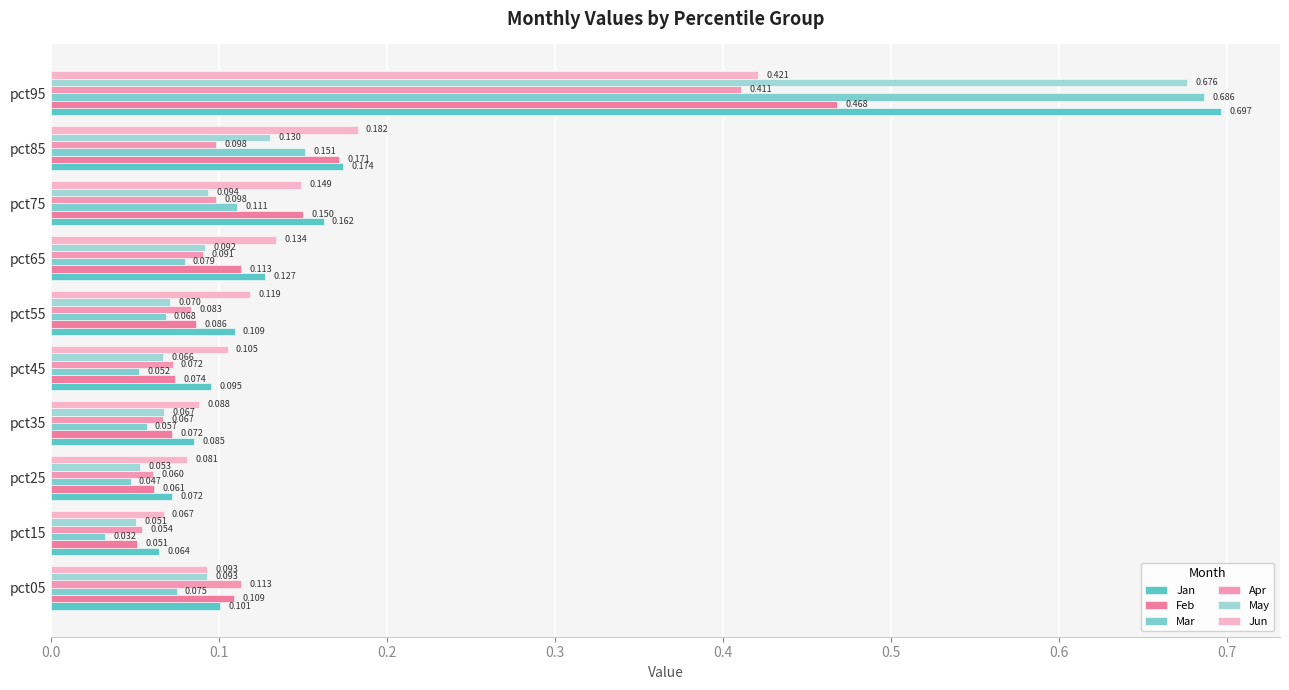

How many Jun values are between 0 and 1?

10